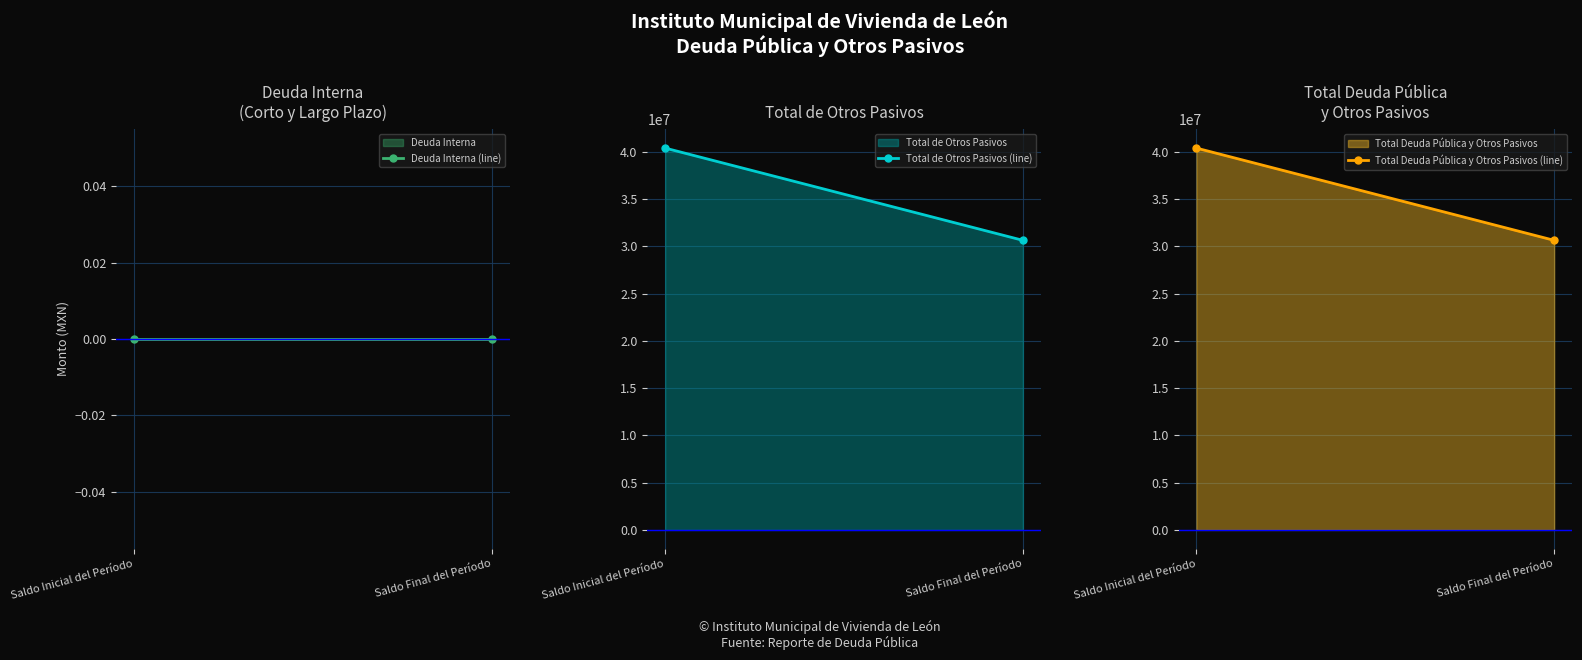

What is the label of the 1st point from the left?

Saldo Inicial del Período